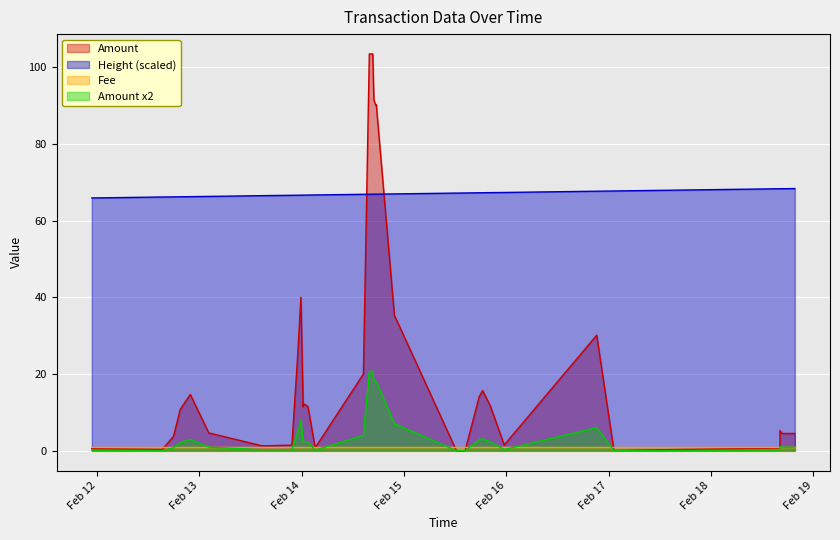

How many data points does each series have?

40